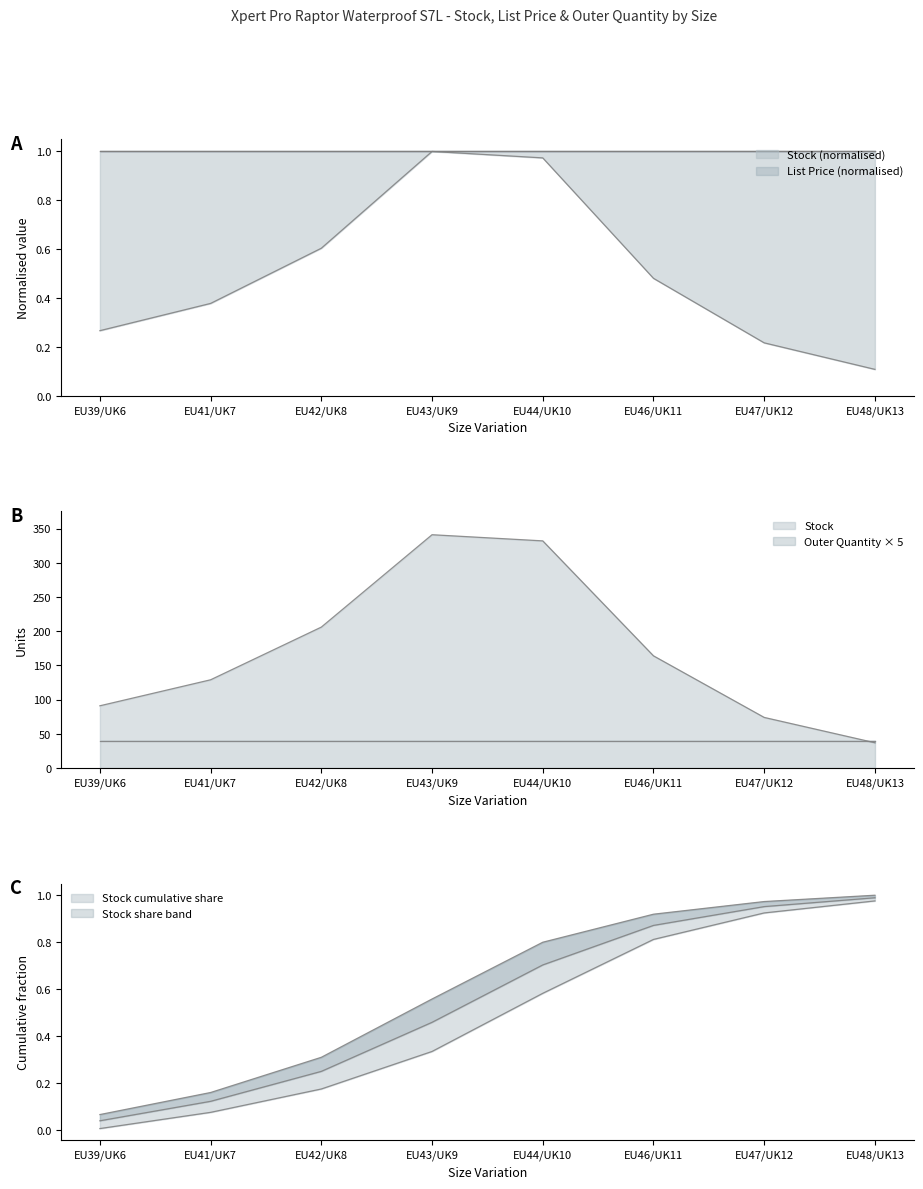

The List Price series shows 58.0 at EU48/UK13. True or false?

True